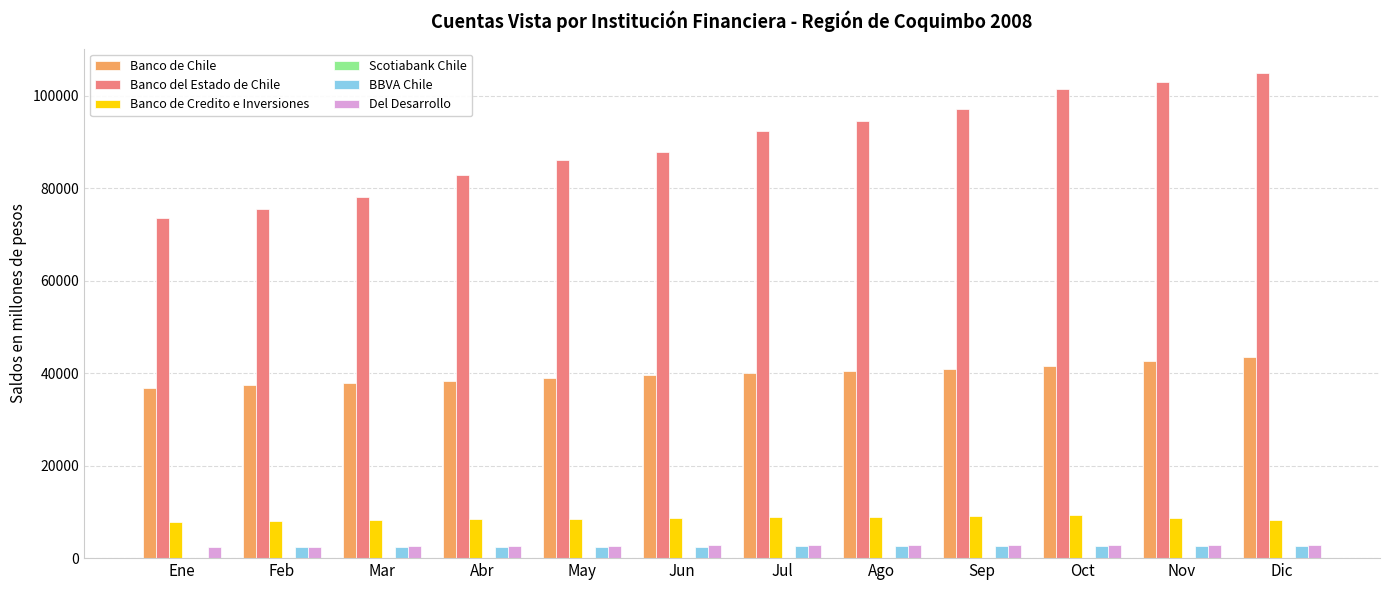

What is the sum of all Banco del Estado de Chile values?

1077748